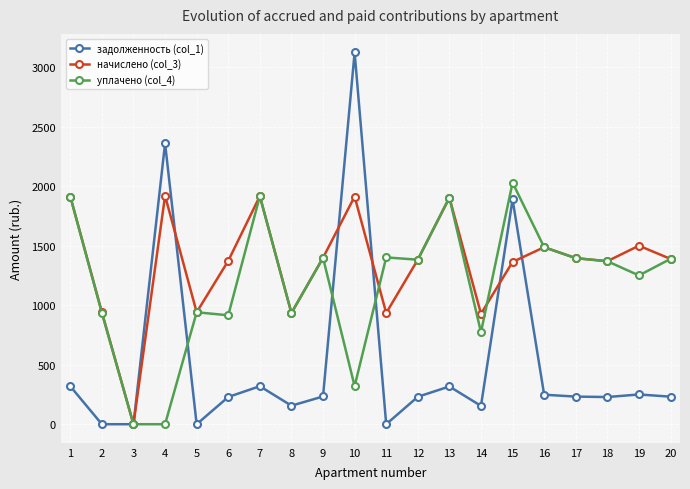

What is the difference between the second highest and minimum values in the задолженность (col_1) series?

2361.4